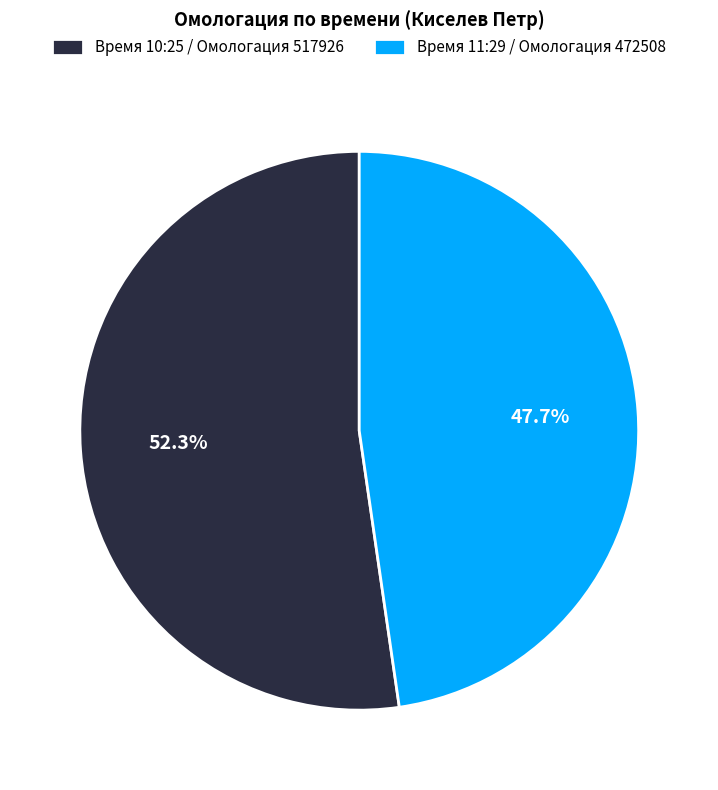

Is the sum of Время 10:25 / Омологация 517926 and Время 11:29 / Омологация 472508 greater than half?

Yes